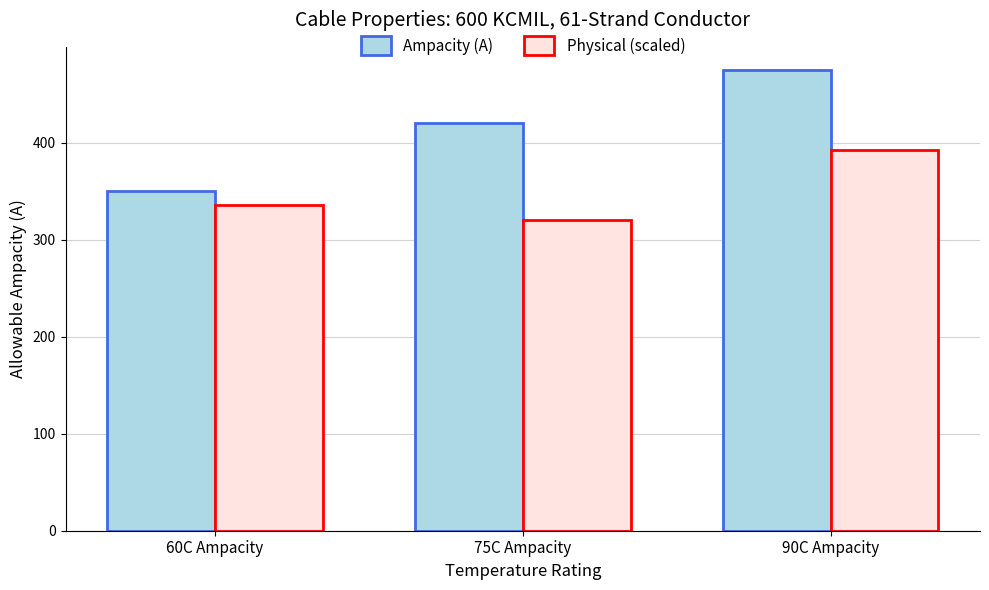

At which label is Physical (scaled) closest to 356?

60C Ampacity